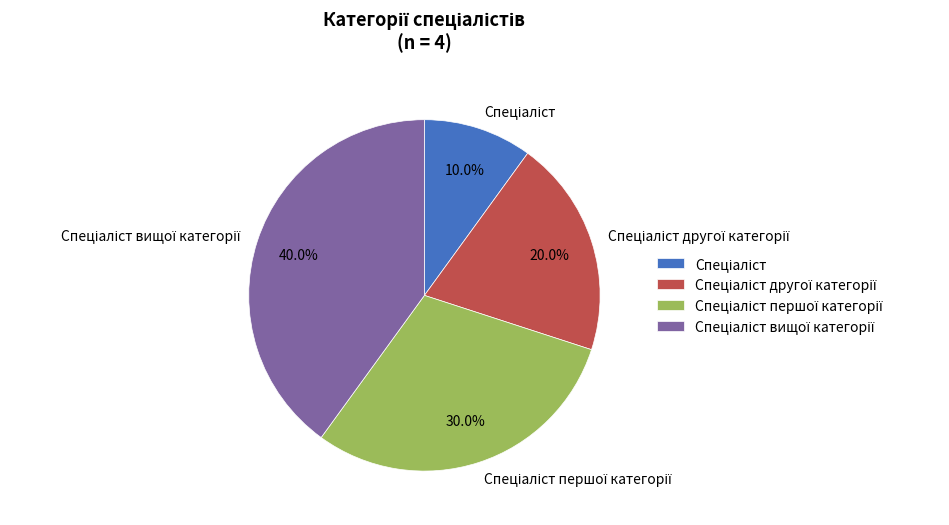

Is there a majority slice in this chart?

No